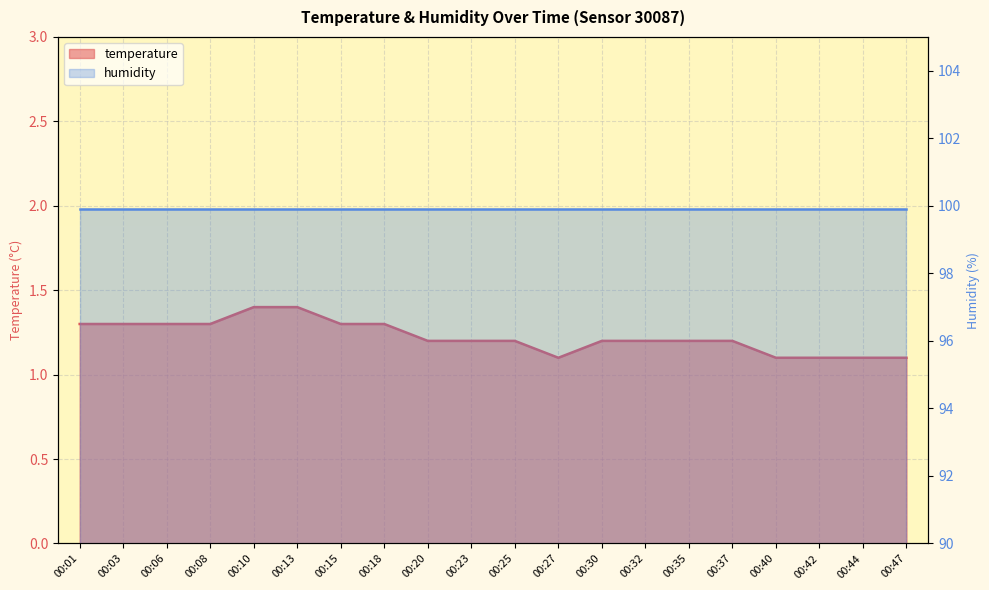

At which category does the chart reach its minimum across all series?

00:27